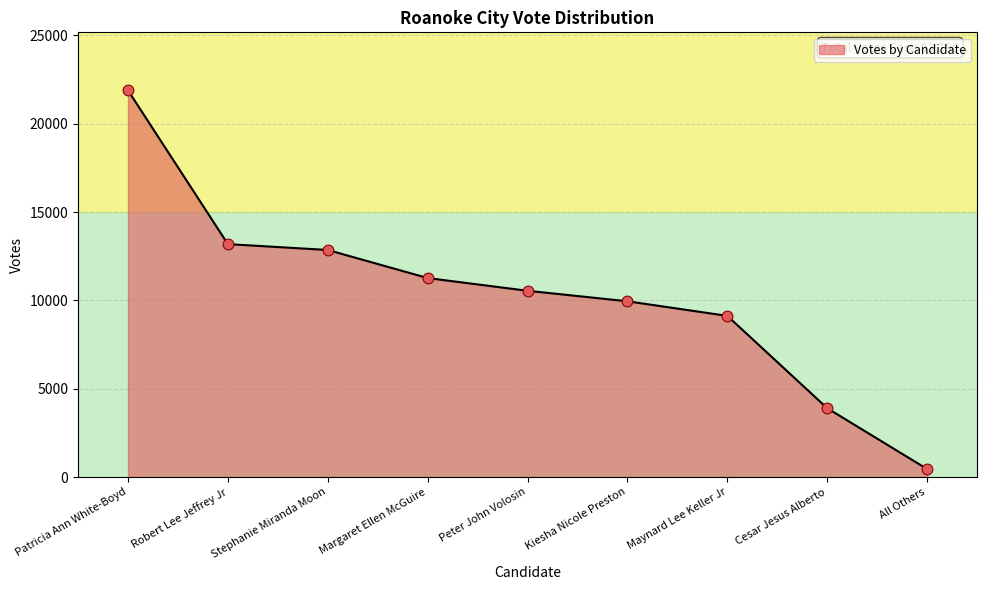

Approximately how many times larger is the value at Kiesha Nicole Preston compared to Maynard Lee Keller Jr?

1.1